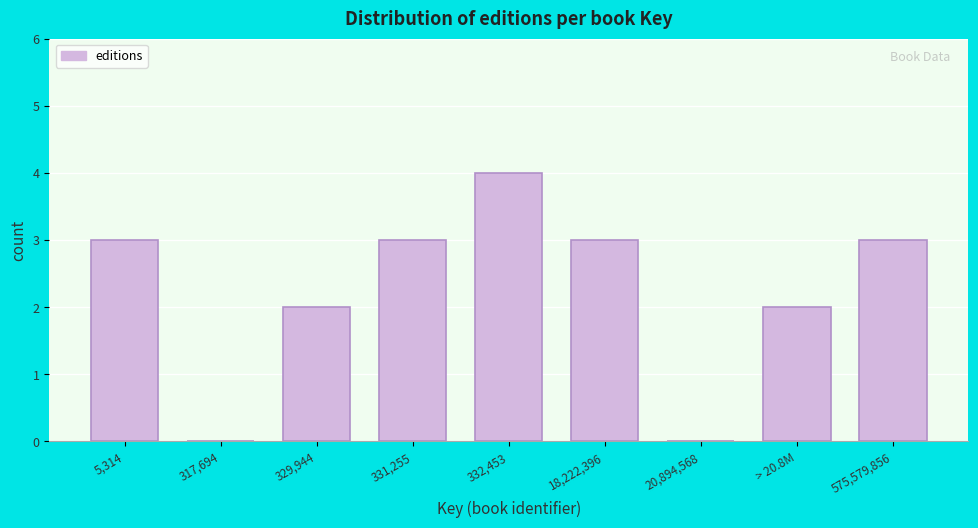

Reading right to left, transcribe all the data shown in this chart.

575,579,856=3	> 20.8M=2	20,894,568=0	18,222,396=3	332,453=4	331,255=3	329,944=2	317,694=0	5,314=3